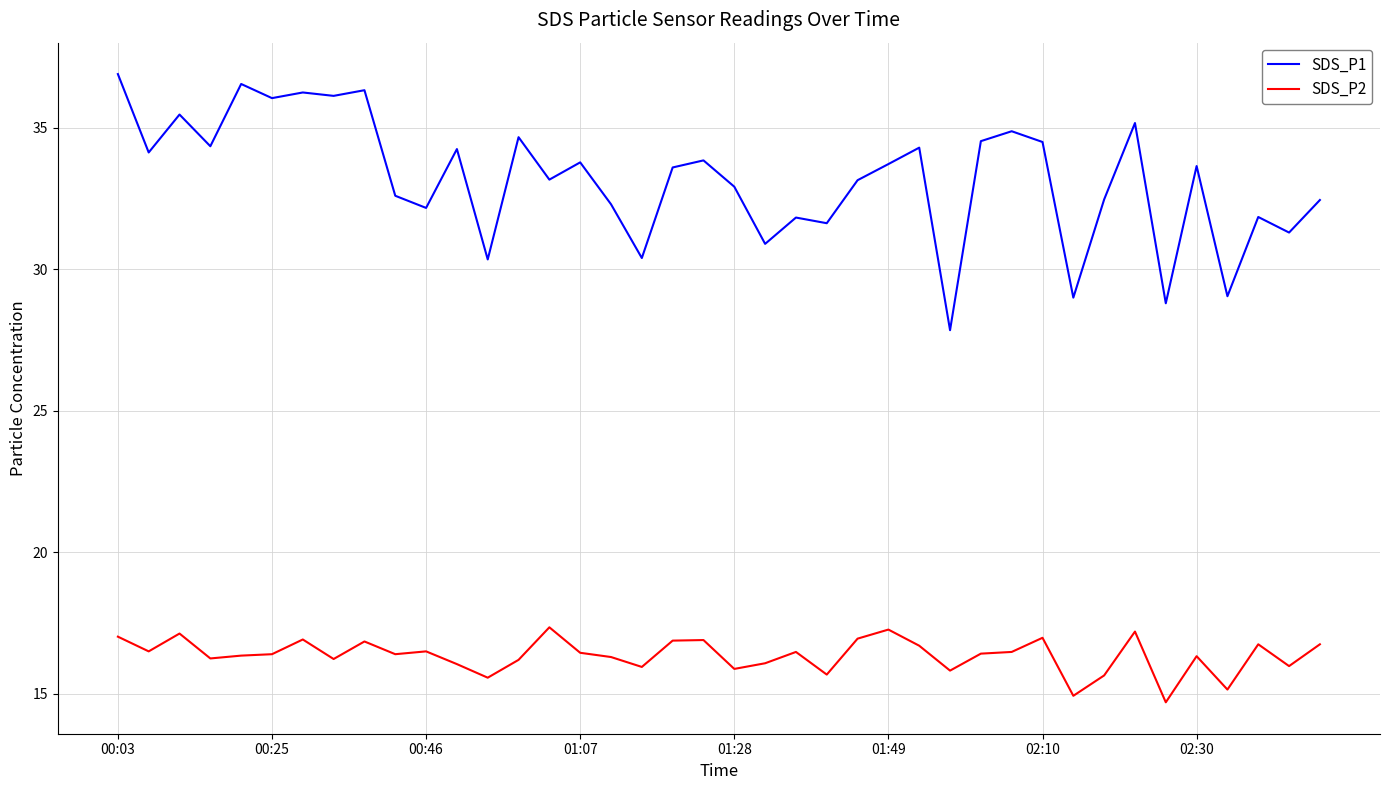

How many series are shown in this chart?

2